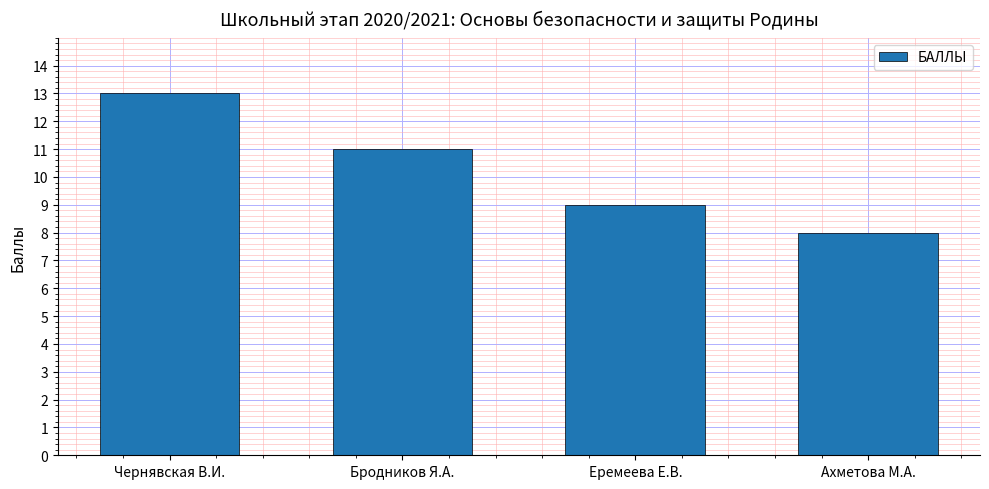

What is the average value?

10